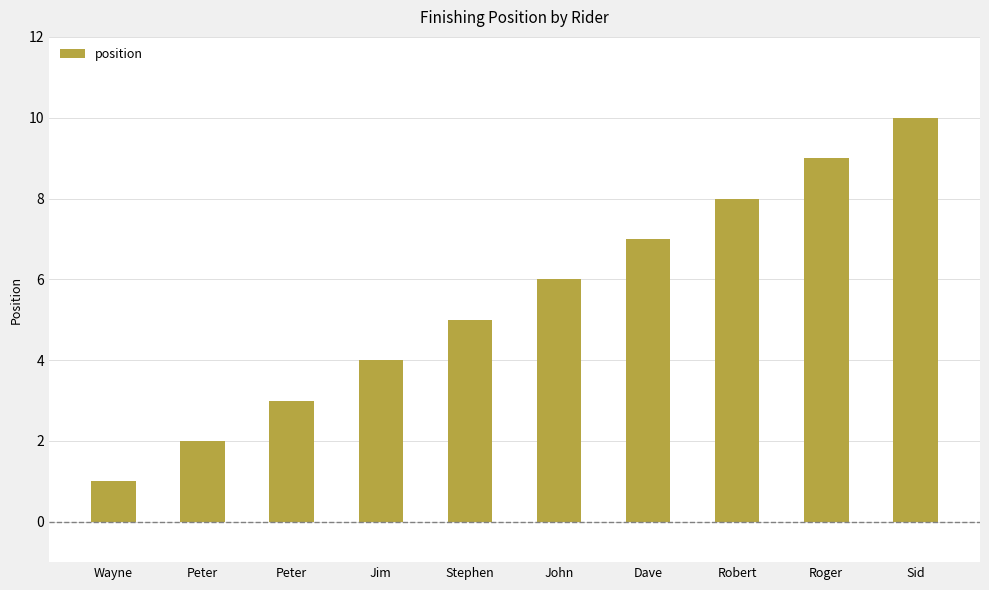

How many data points does each series have?

10